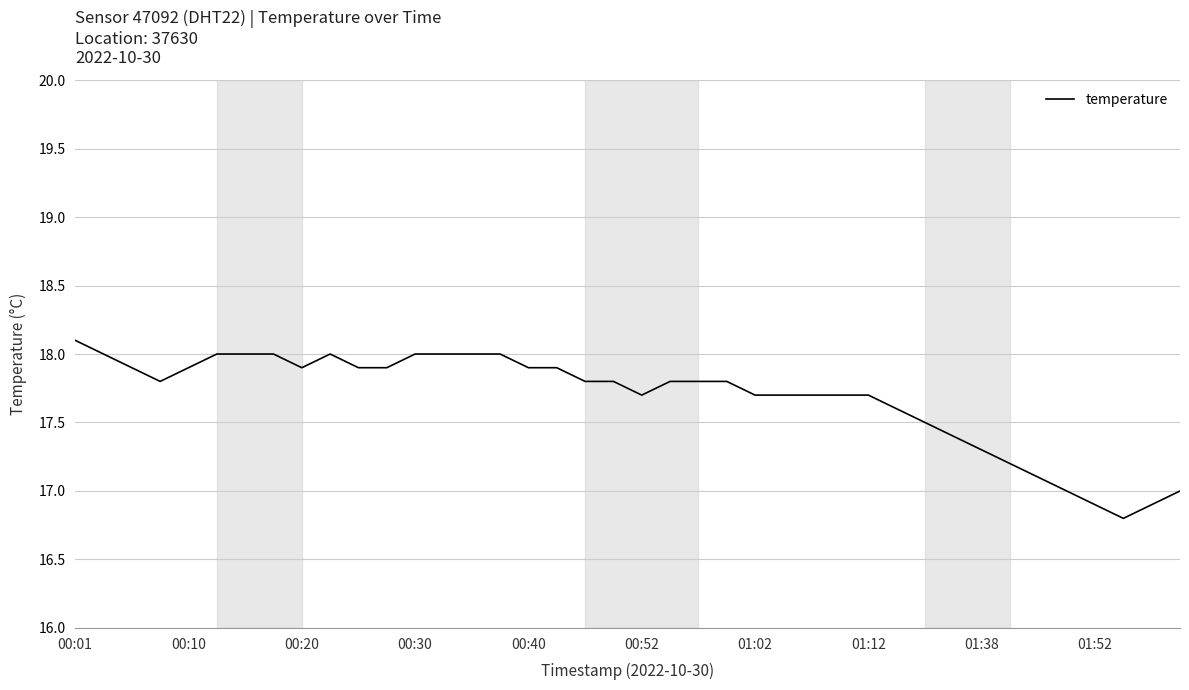

Reading left to right, extract all data points from this chart.

18.1	18.0	17.9	17.8	17.9	18.0	18.0	18.0	17.9	18.0	17.9	17.9	18.0	18.0	18.0	18.0	17.9	17.9	17.8	17.8	17.7	17.8	17.8	17.8	17.7	17.7	17.7	17.7	17.7	17.6	17.5	17.4	17.3	17.2	17.1	17.0	16.9	16.8	16.9	17.0